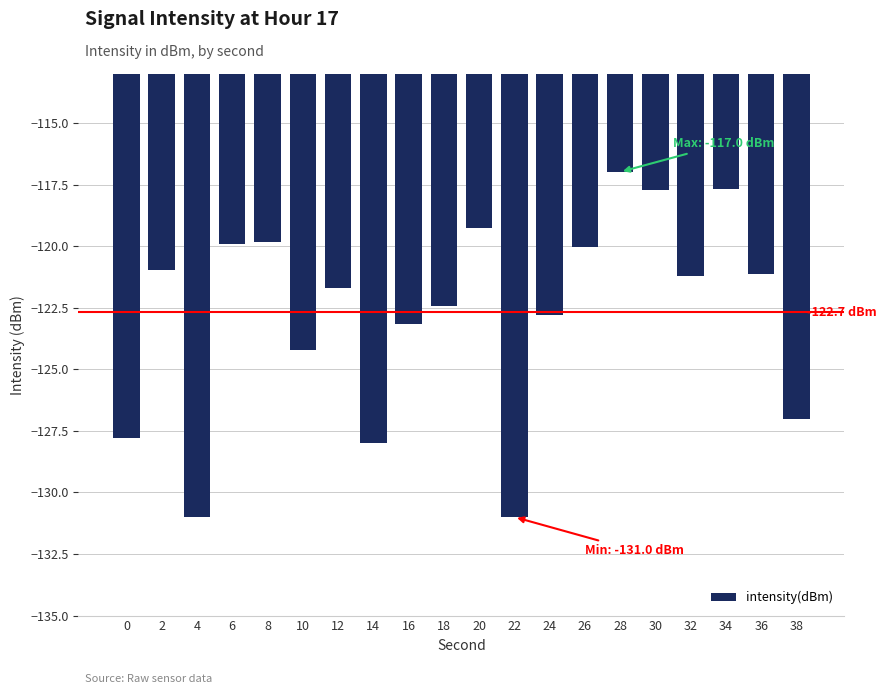

What is the value of the 13th bar from the left?

-122.8